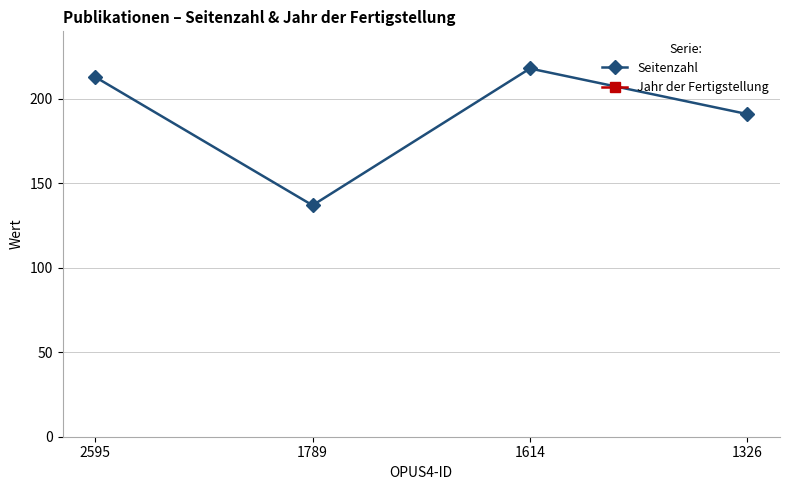

What is the highest value of the Seitenzahl series?

218